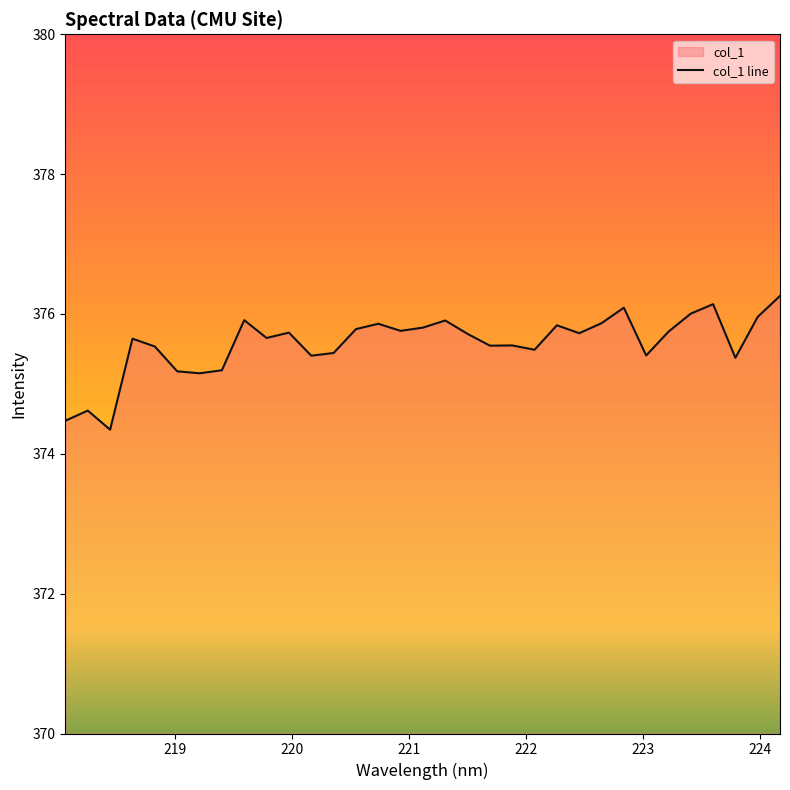

Read the value at 219.0156.

375.2